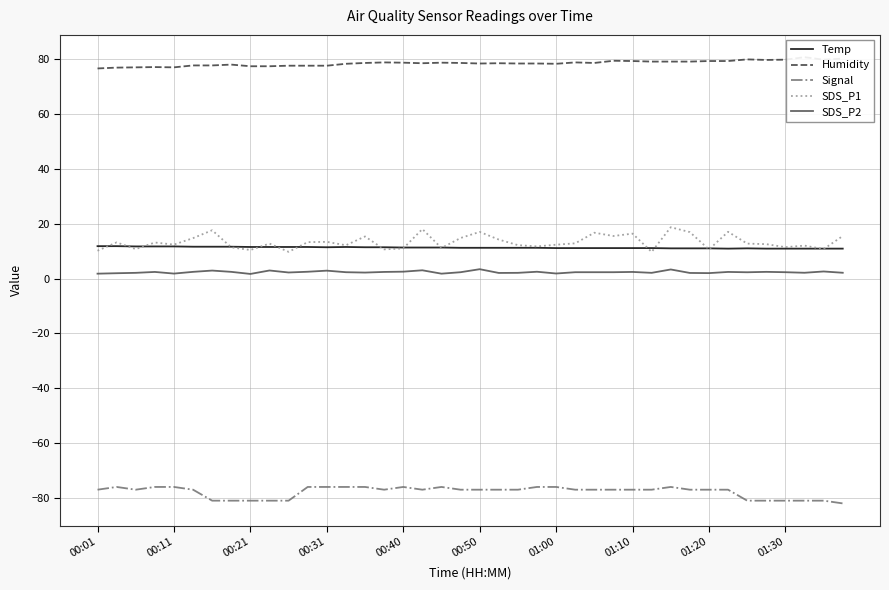

Is it true that SDS_P1 equals 22.0 at 00:31?

False